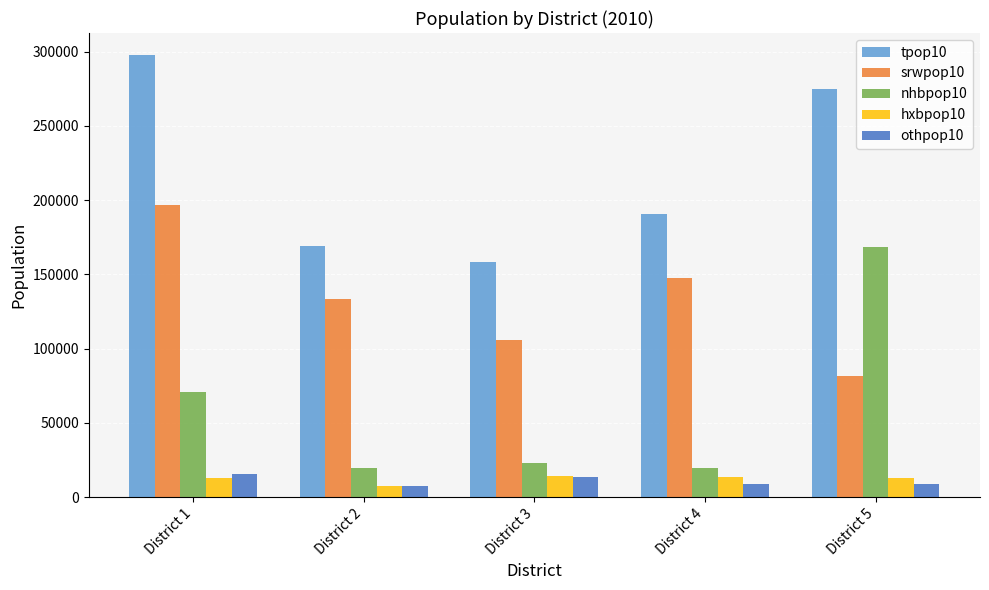

What is the spread (max minus min) of values at District 3?

144897